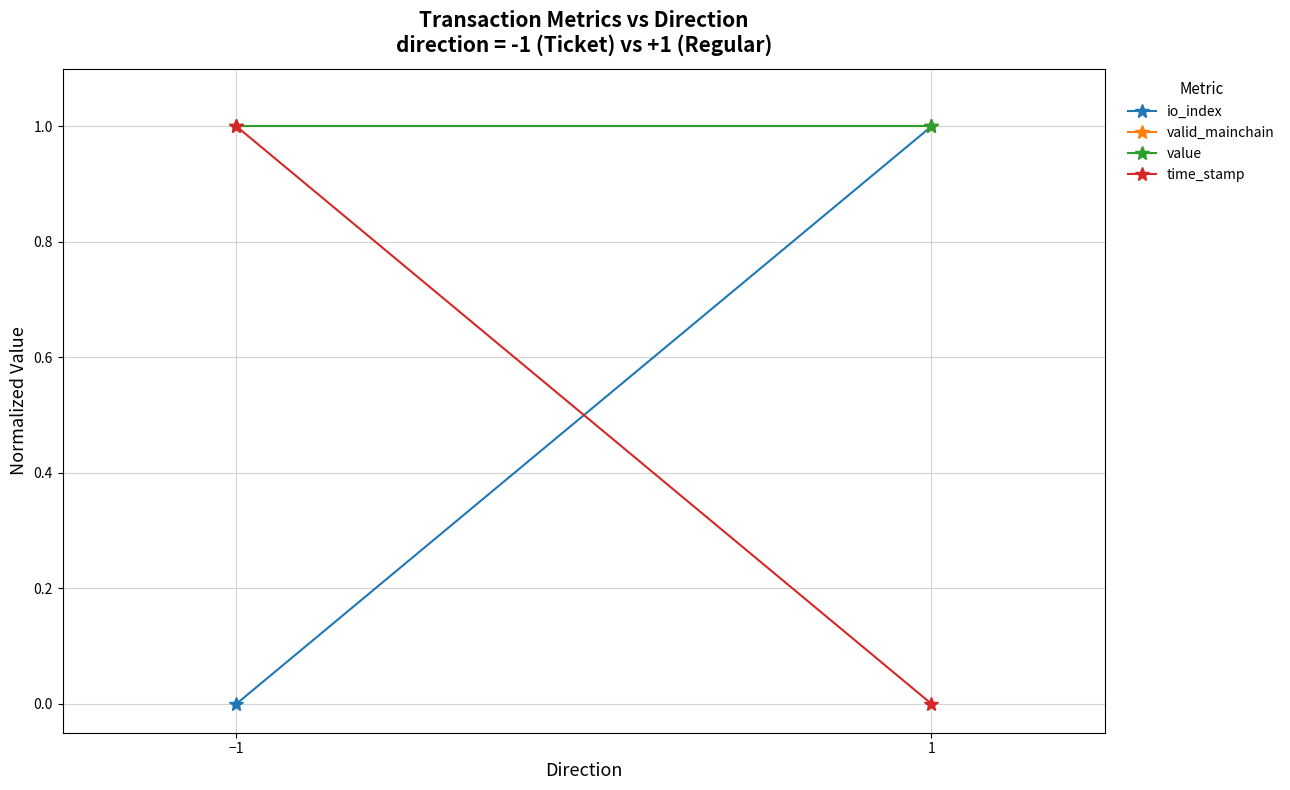

Which series has the largest total across all categories?

valid_mainchain